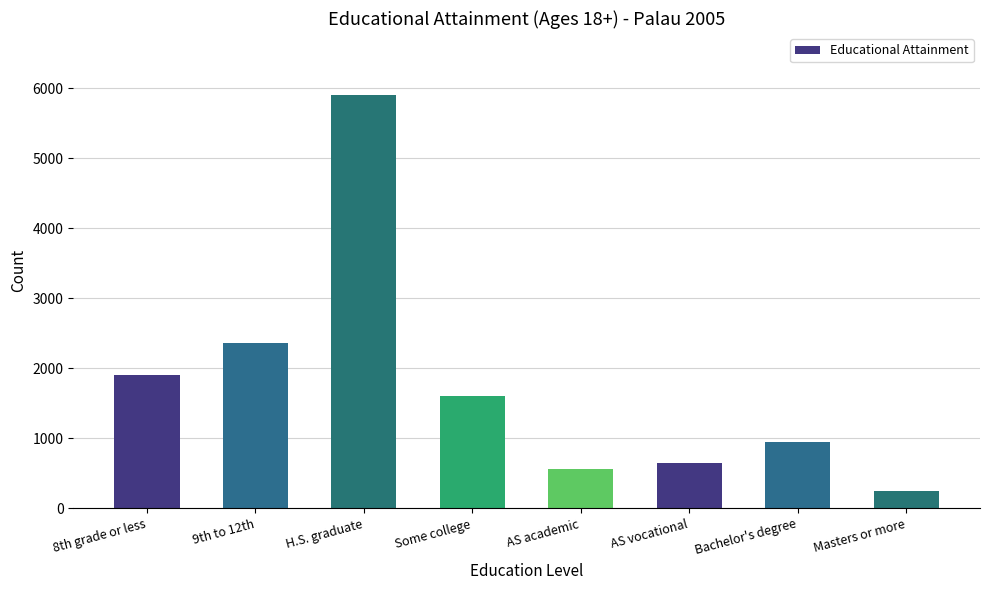

Which category has the lowest value across all series?

Masters or more